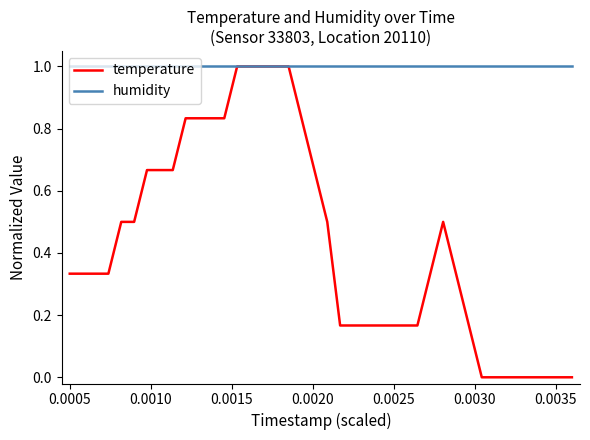

Which series has the largest total across all categories?

humidity